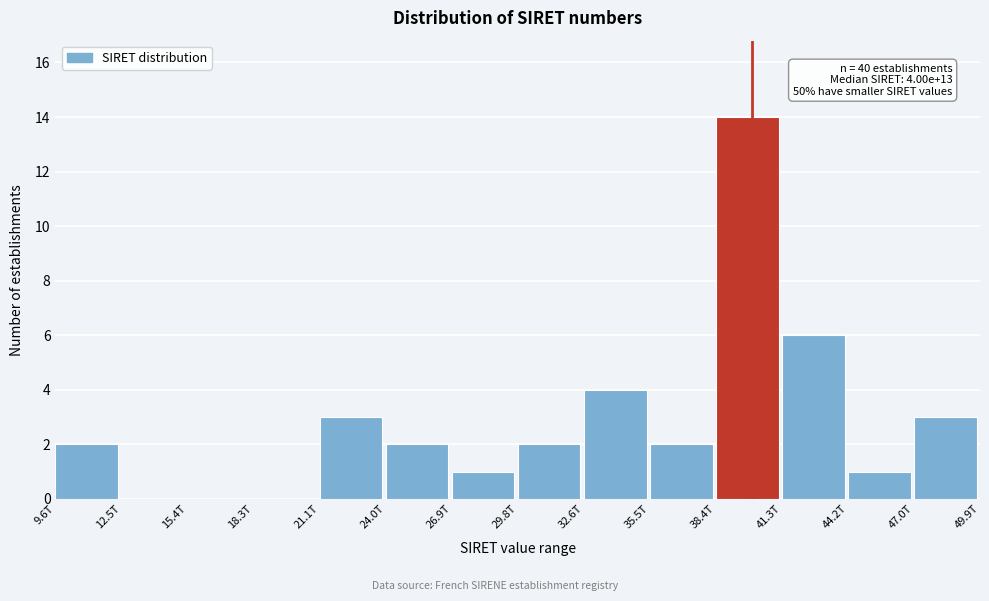

Reading left to right, transcribe all the data shown in this chart.

9.6T=2	12.5T=0	15.4T=0	18.3T=0	21.1T=3	24.0T=2	26.9T=1	29.8T=2	32.6T=4	35.5T=2	38.4T=14	41.3T=6	44.2T=1	47.0T=3